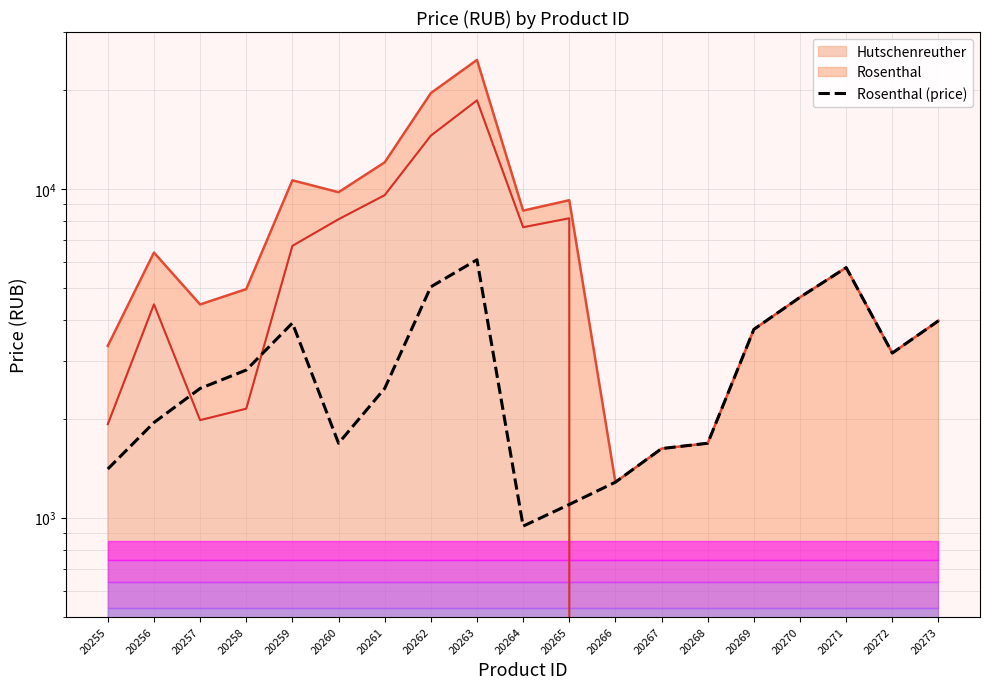

Reading right to left, extract all data points from this chart.

3970.6	3167.2	5762.8	4681.3	3738.9	1684.0	1622.2	1282.3	1096.9	942.4	6087.3	5036.7	2472.0	1684.0	3908.8	2811.9	2472.0	1946.7	1405.9